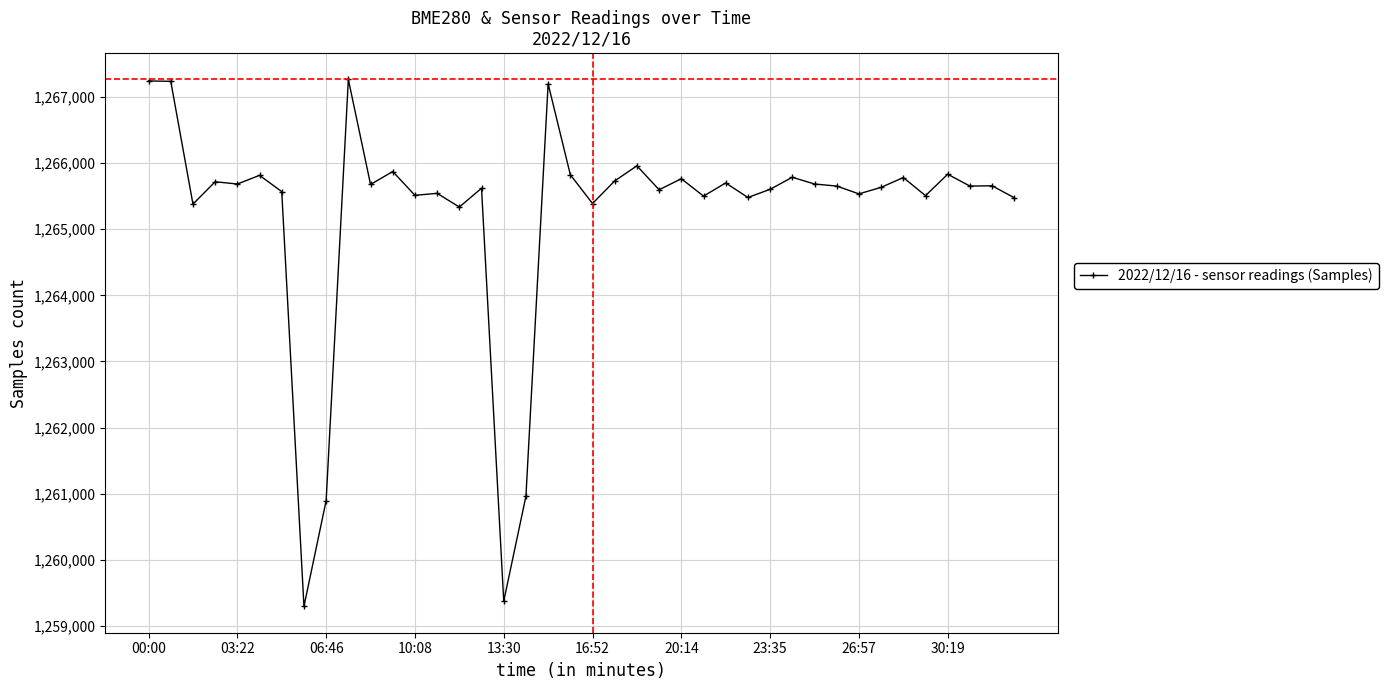

What is the average value?

1265249